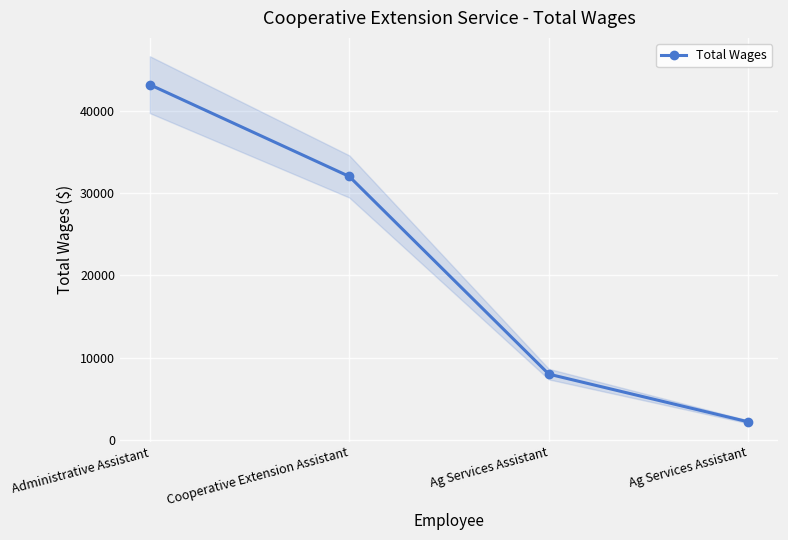

How many categories are shown in the chart?

4